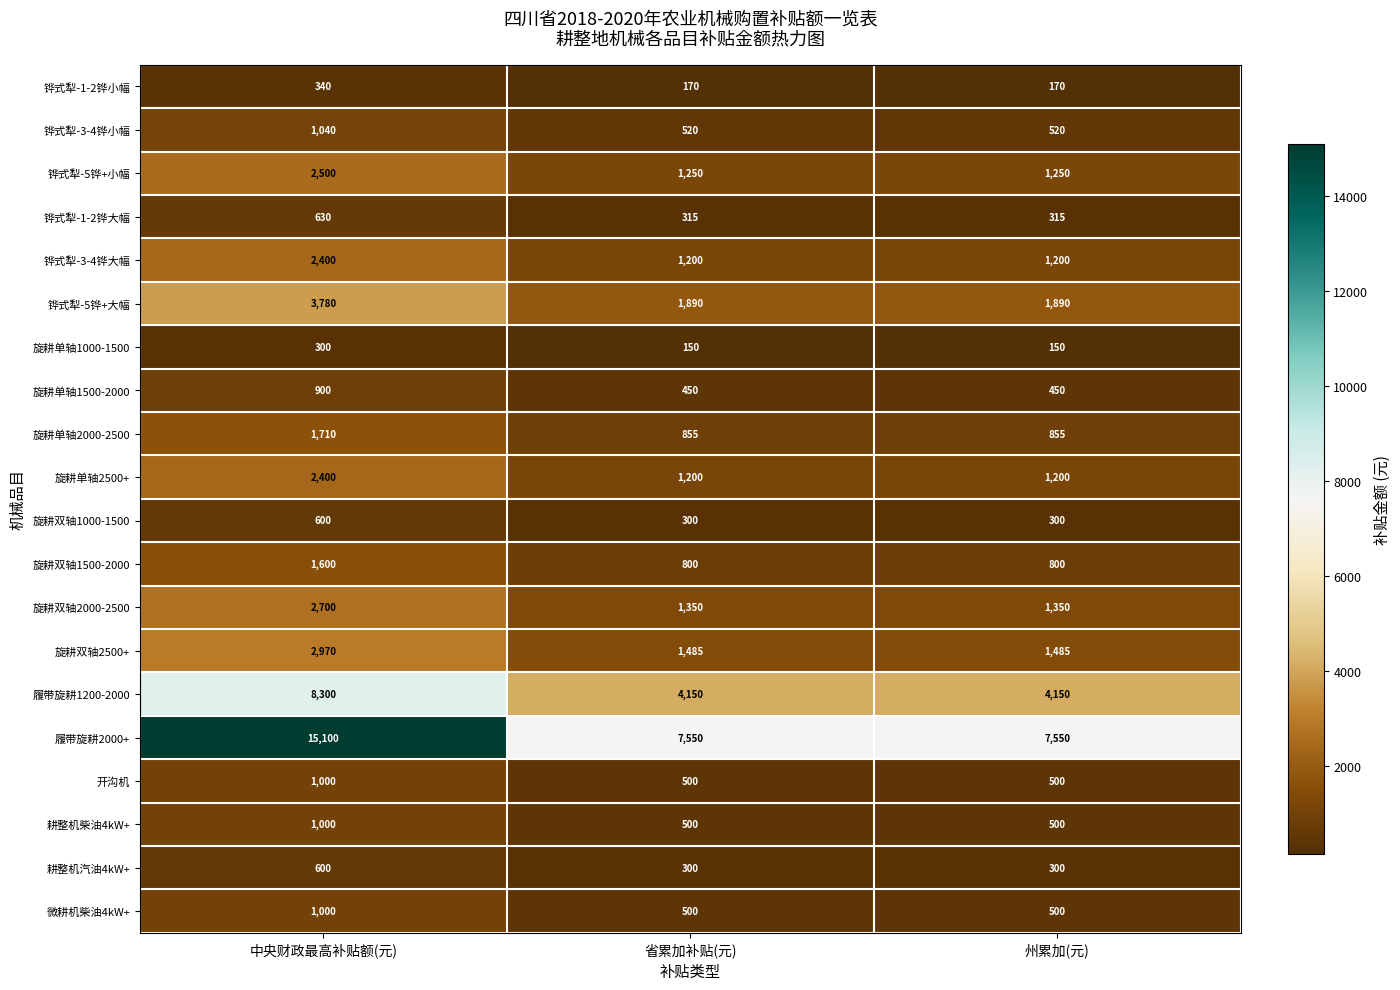

How many 开沟机 values are between 500 and 1000?

3